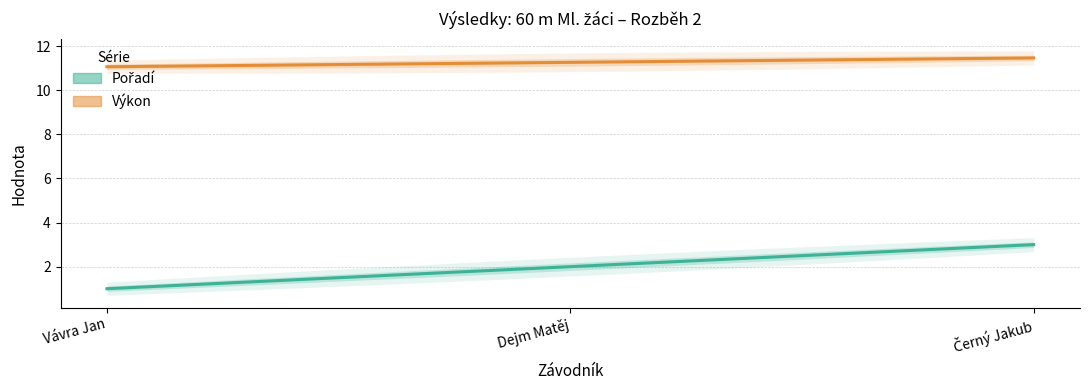

List the series in order of their peak value, lowest first.

Pořadí, Výkon